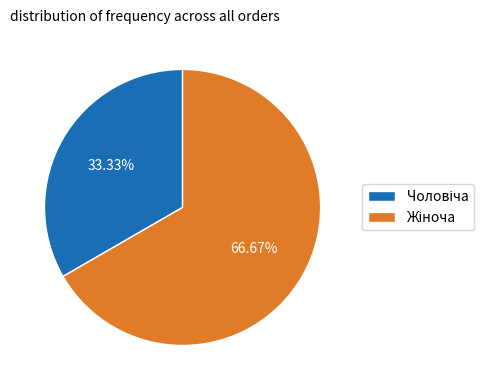

Is there any slice that represents more than half of the pie?

Yes